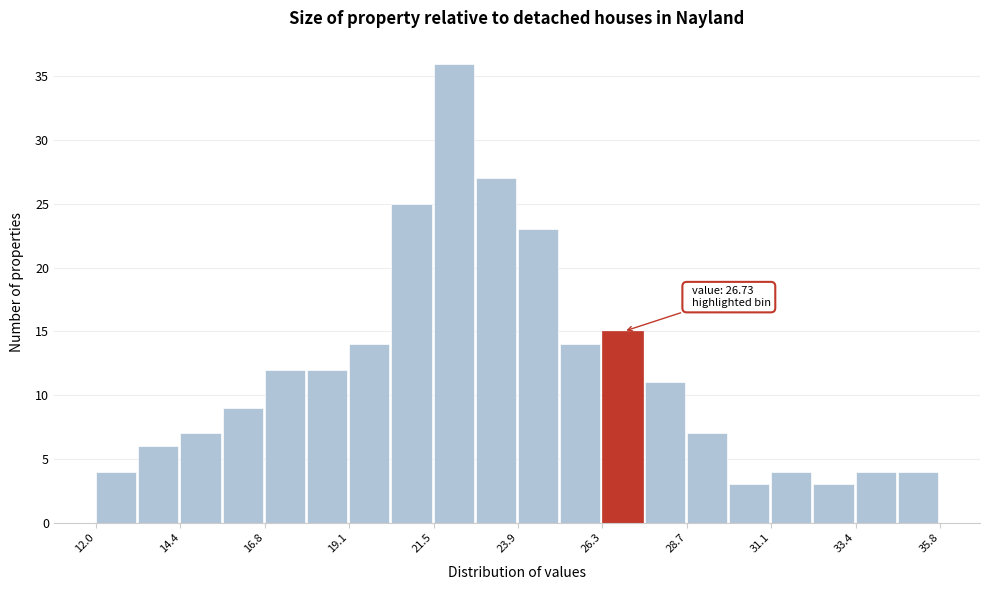

Read against the x-axis, roughly where is the centre of the tallest bar?

22.0